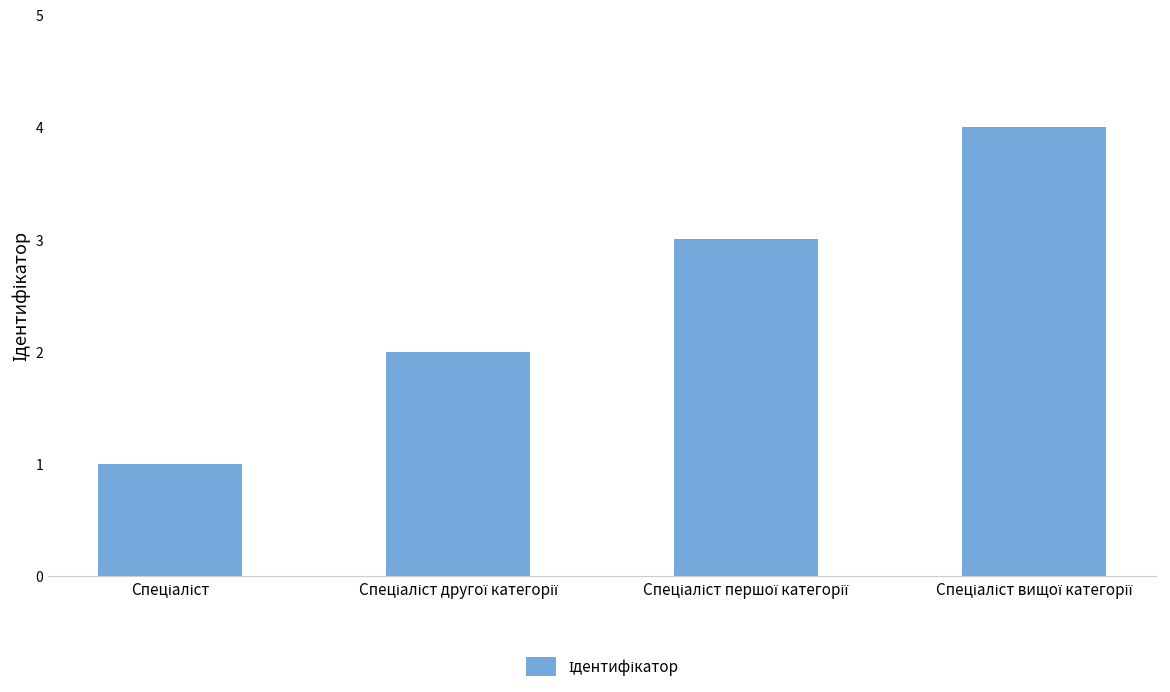

What is the maximum value shown in the chart?

4